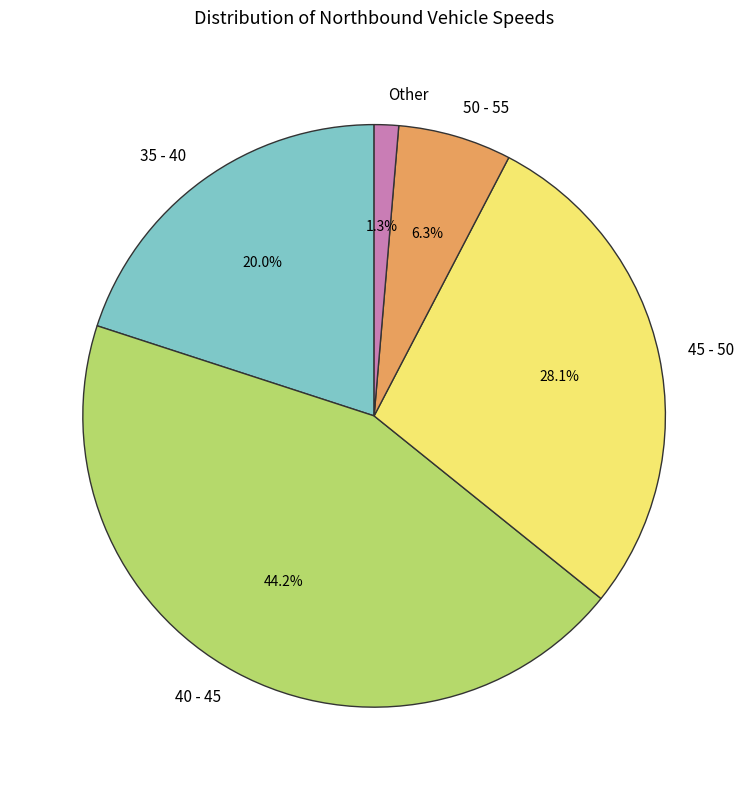

What is the ratio of the value at 35 - 40 to the value at 50 - 55?

3.2